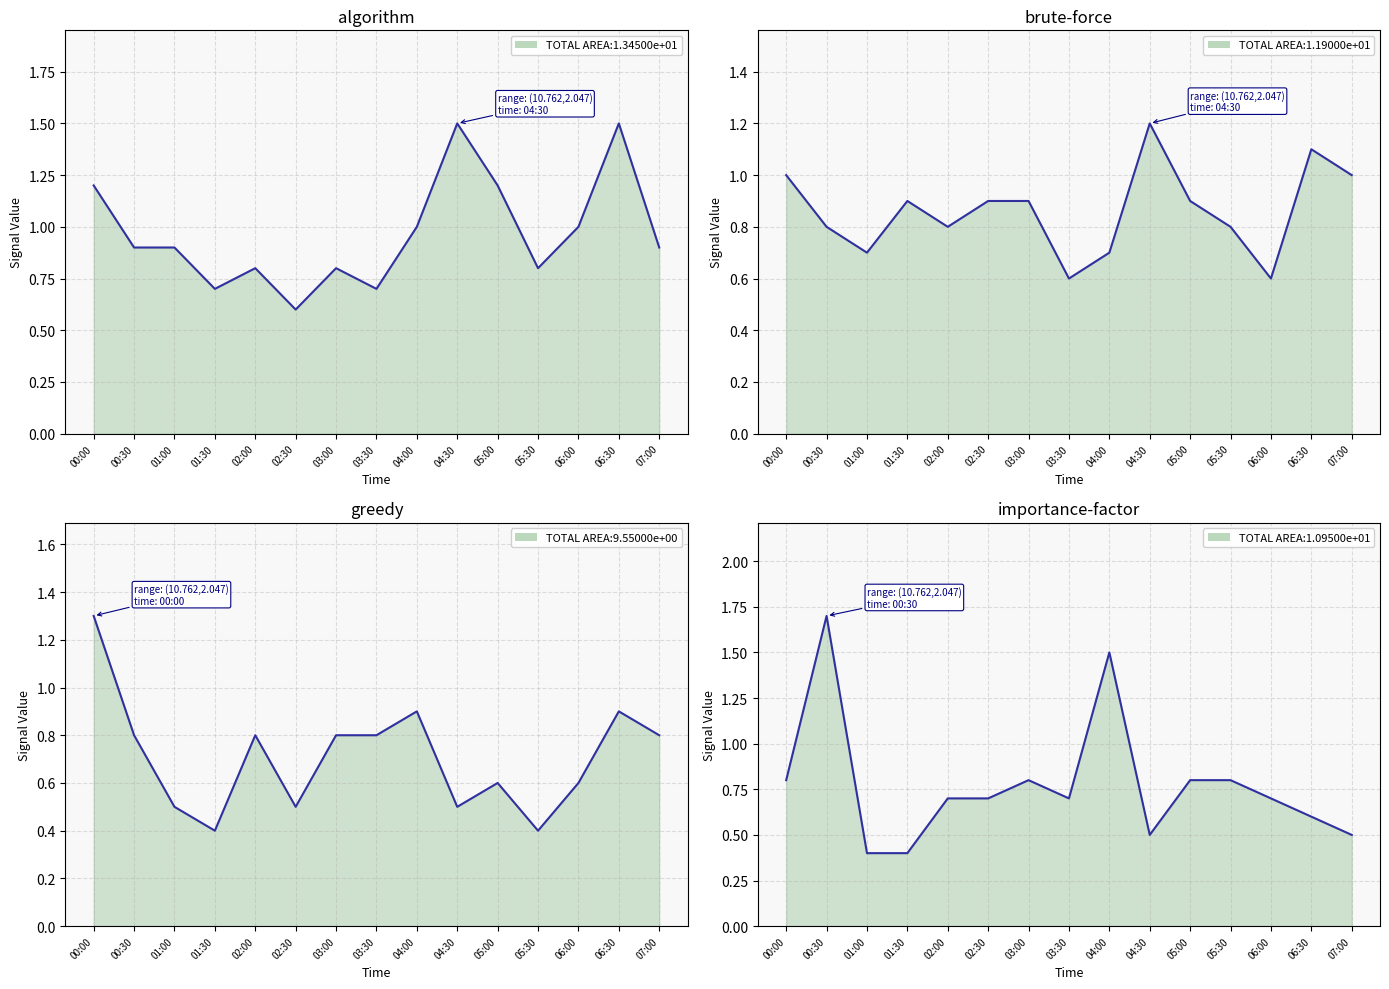

How many   2.194 values are between 0 and 1?

13